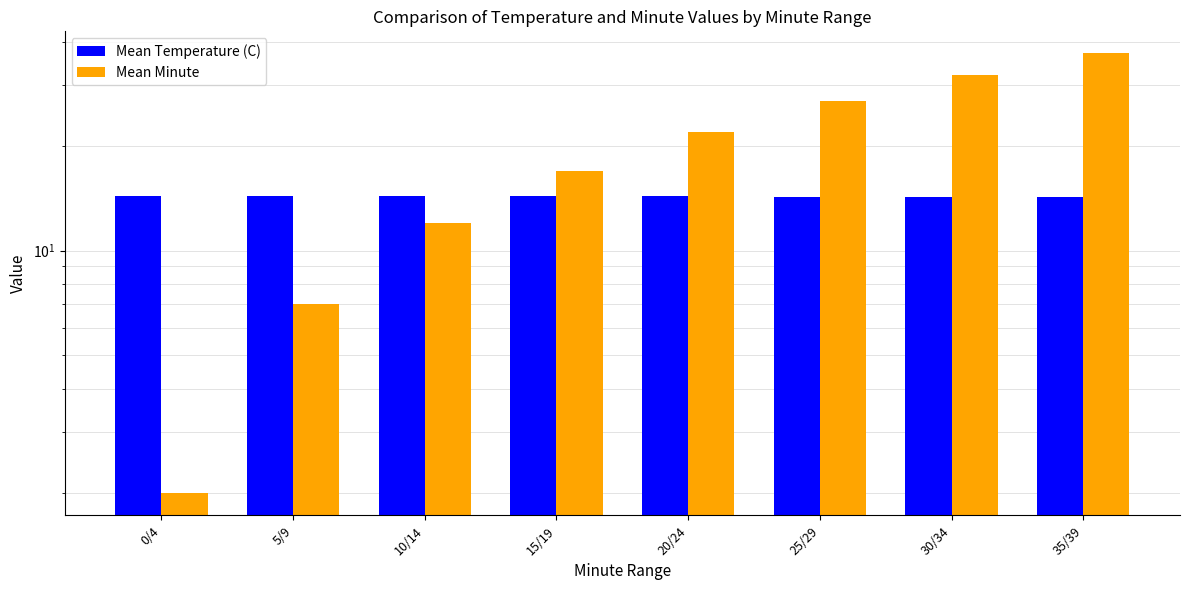

Is the value of Mean Minute at 5/9 greater than the value of Mean Temperature (C) at 35/39?

No